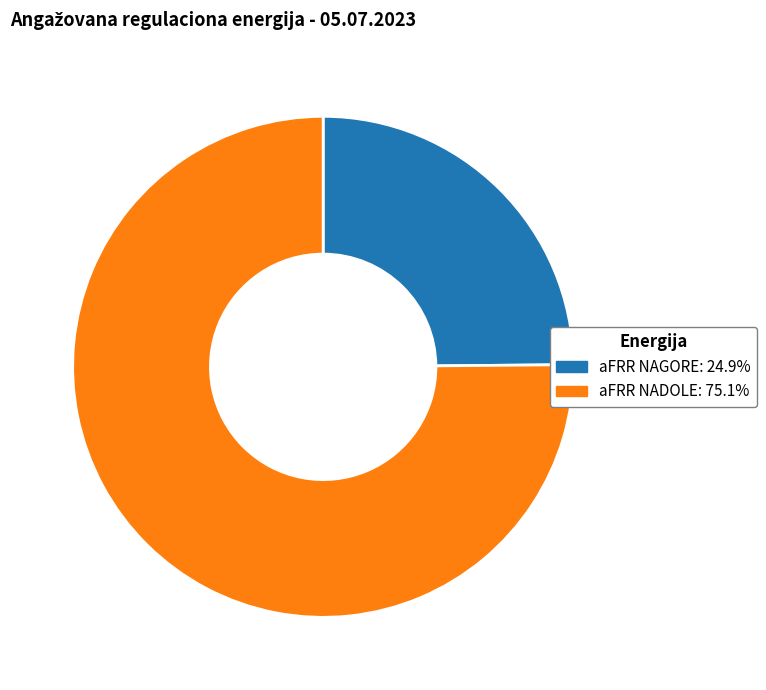

Is there any slice that represents more than half of the pie?

Yes